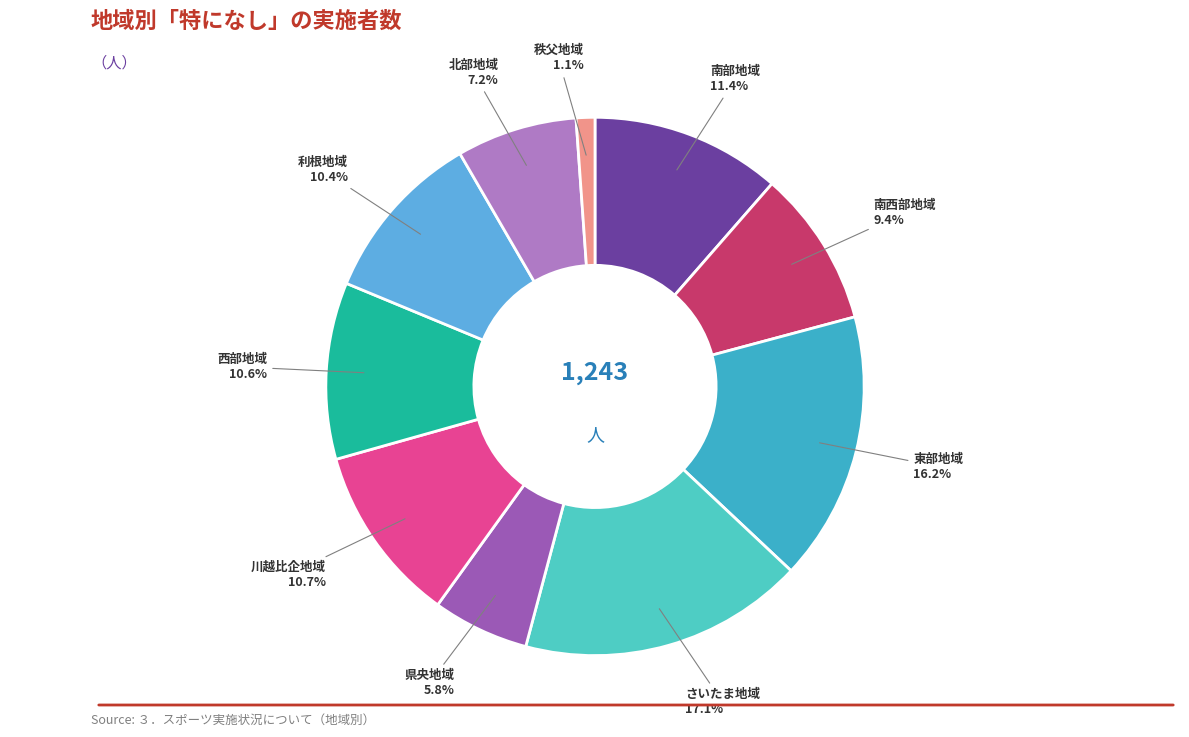

What is the smallest slice in the pie chart?

秩父地域